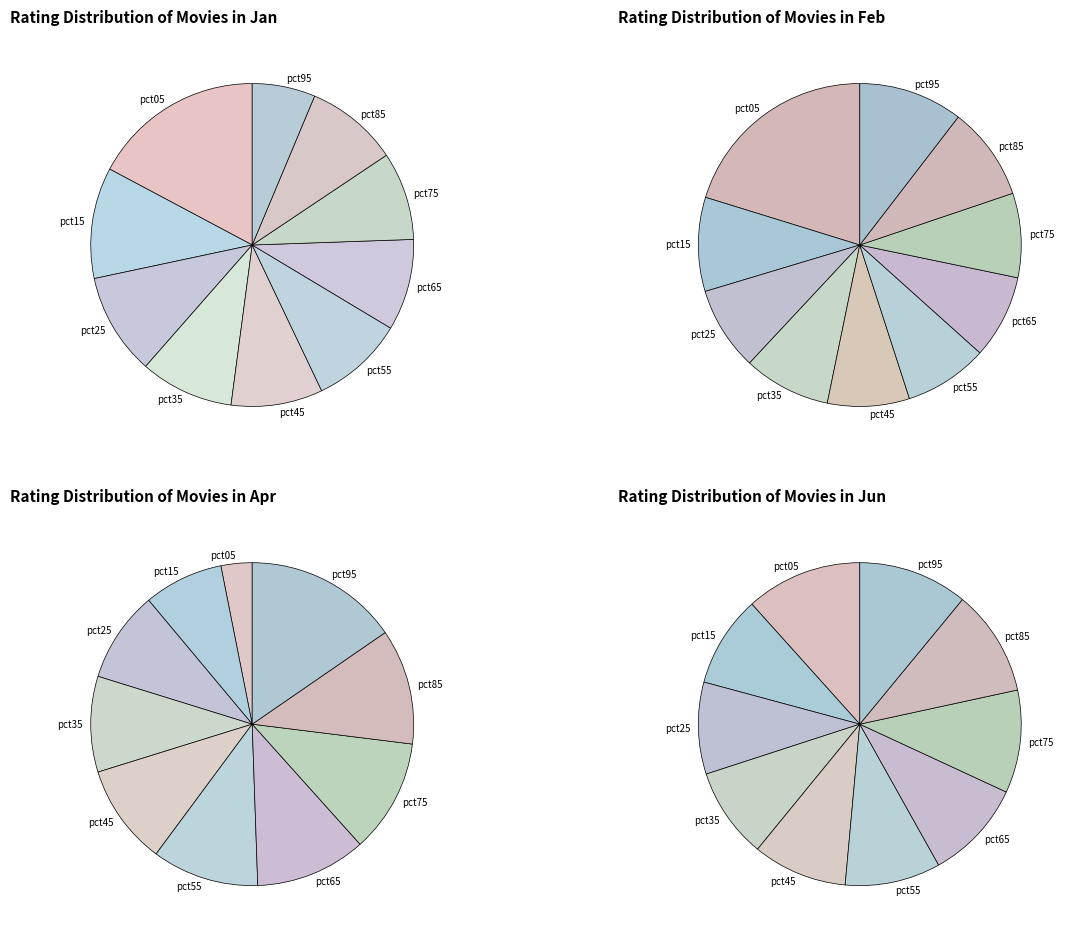

Is there any slice that represents more than half of the pie?

No